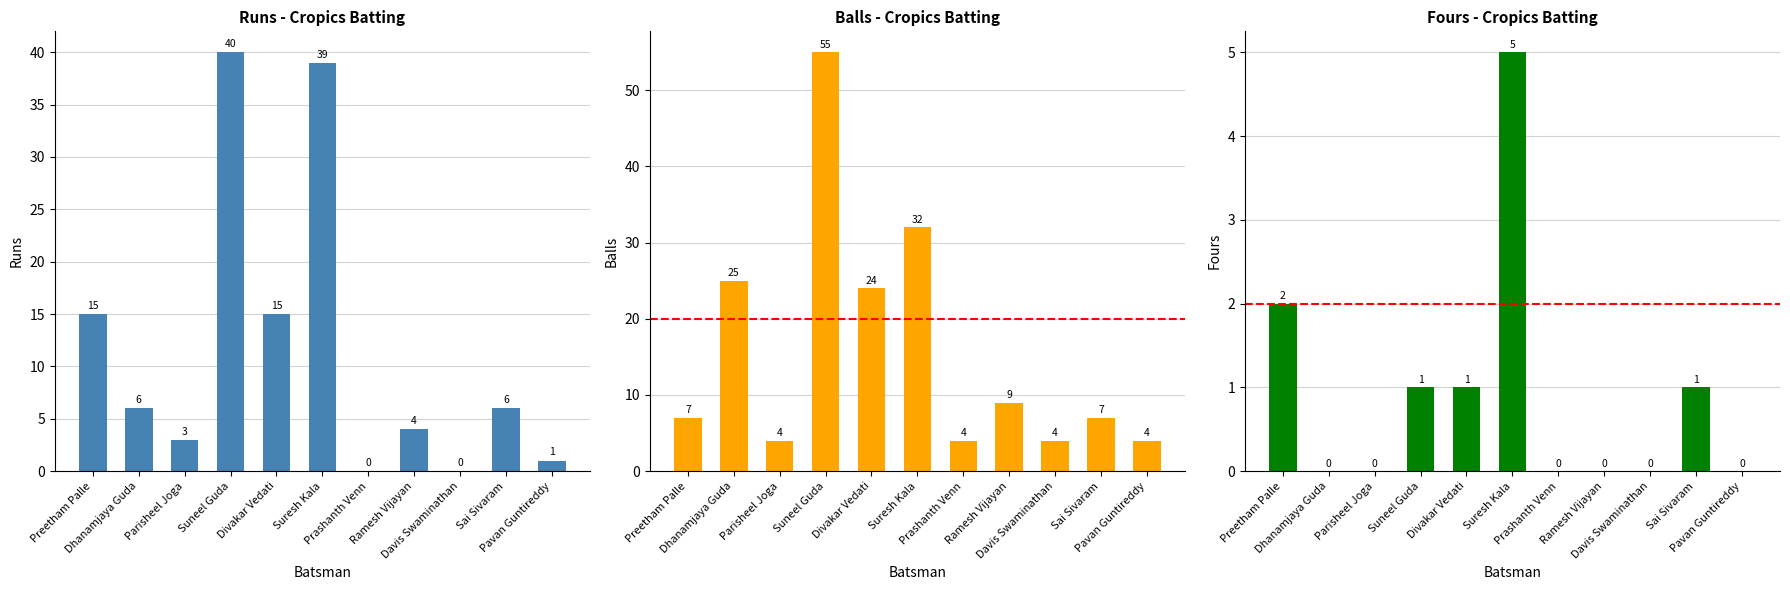

What is the difference between the Runs values at Dhanamjaya Guda and Divakar Vedati?

9